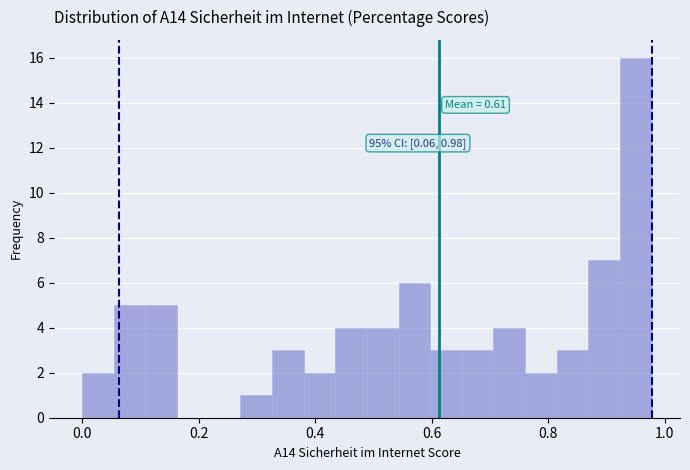

Read against the x-axis, roughly where is the centre of the tallest bar?

0.96